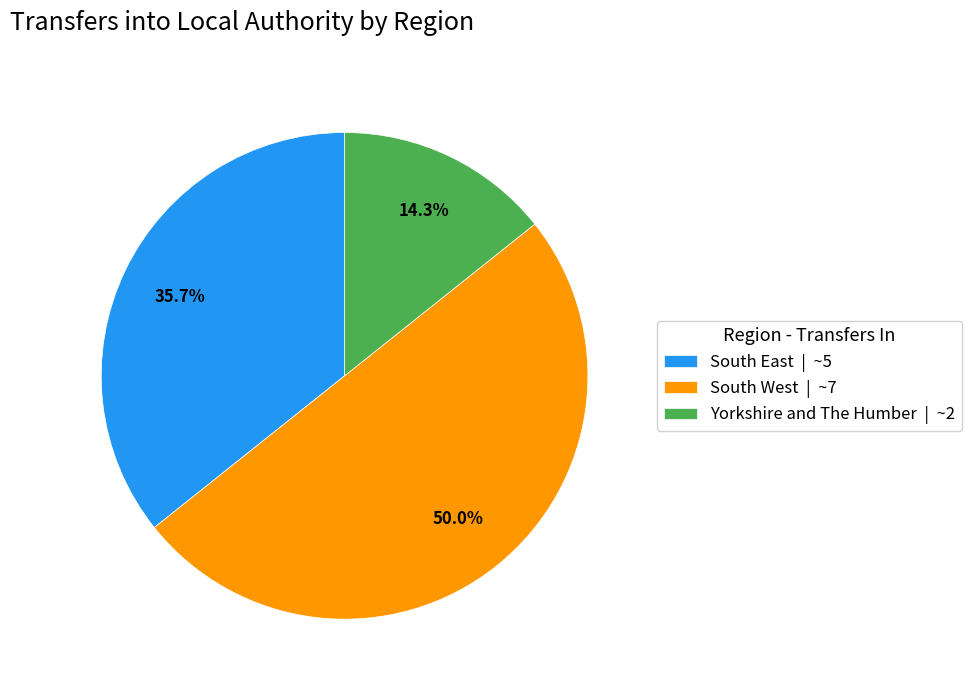

Rank the categories by value from highest to lowest.

South West | ~7, South East | ~5, Yorkshire and The Humber | ~2